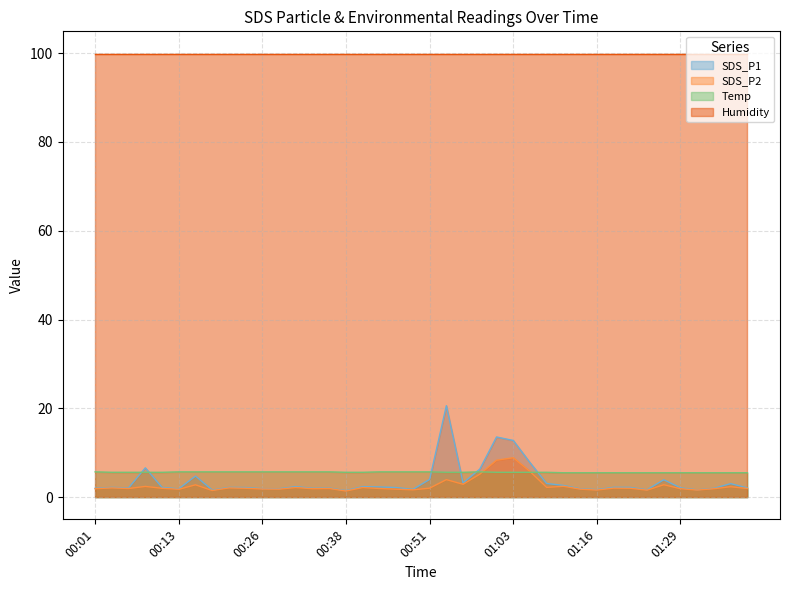

What value does the SDS_P2 series have at 00:36?

1.9